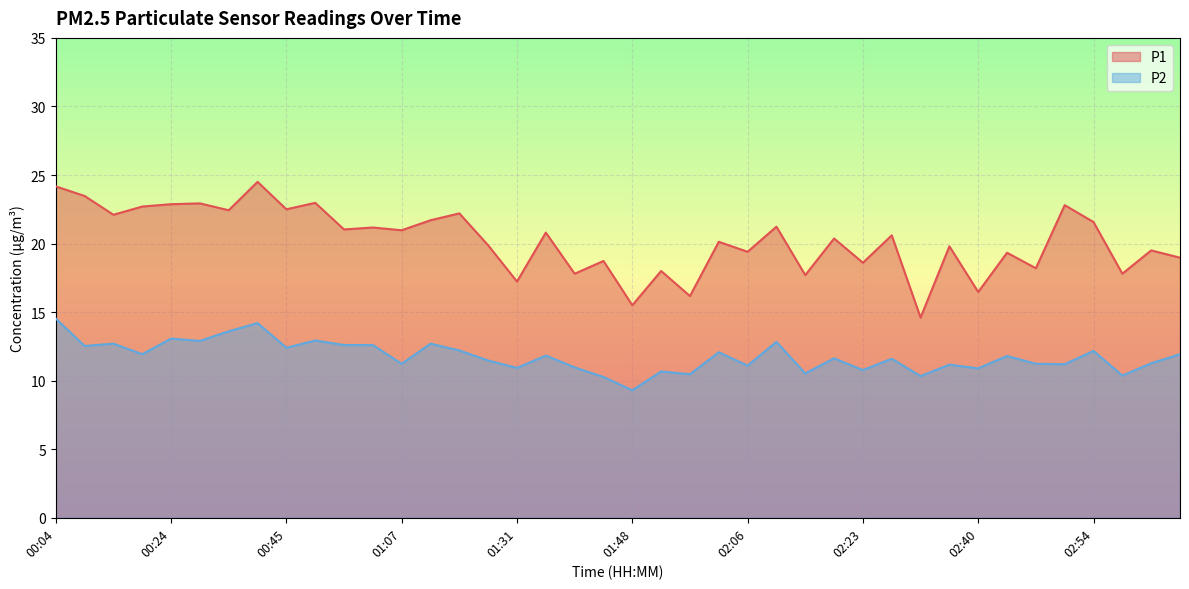

What is the sum of the P1 values at 02:06 and 02:51?

42.2